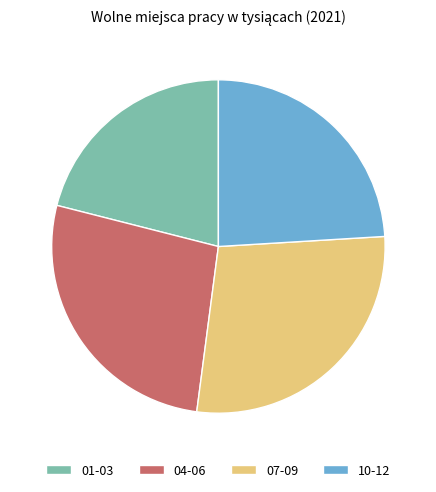

Between 01-03 and 10-12, which is larger?

10-12